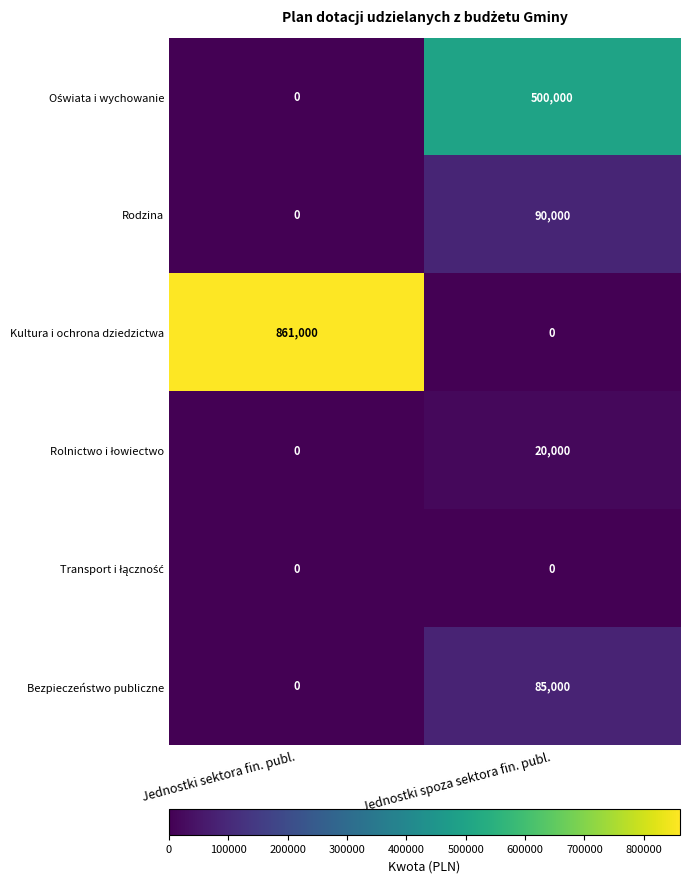

What is the spread (max minus min) of values at Jednostki spoza sektora fin. publ.?

500000